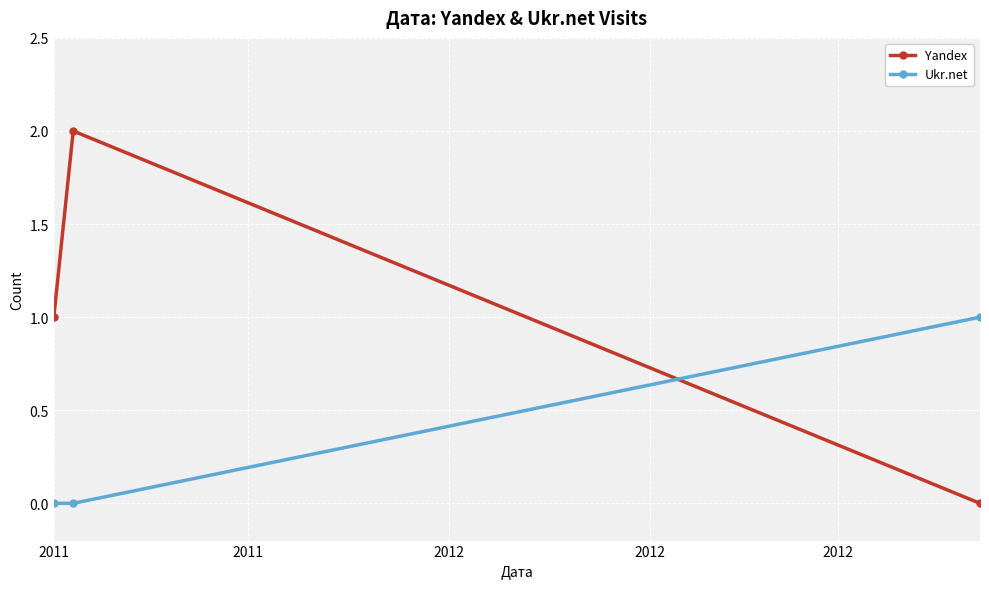

Which series has the largest total across all categories?

Yandex